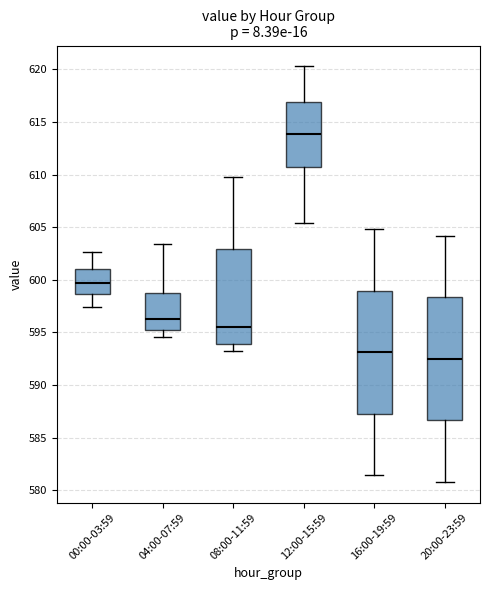

Which box has the highest median line?

12:00-15:59